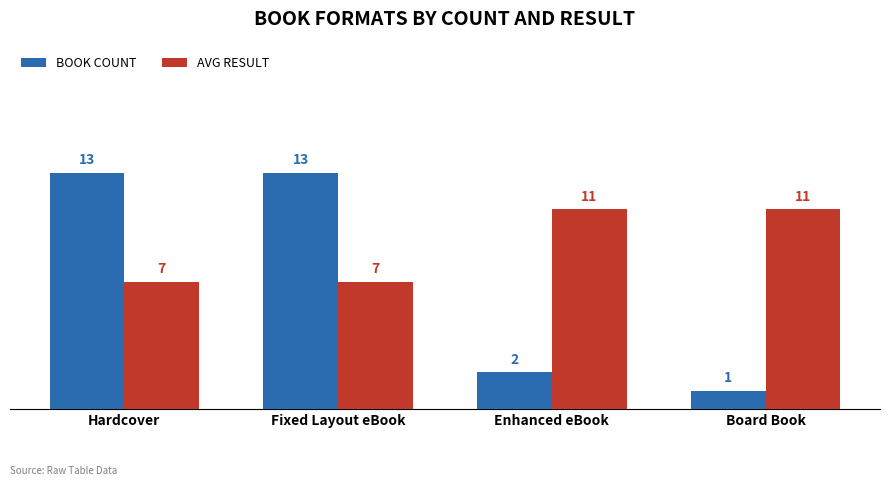

What is the average value of the AVG RESULT series?

9